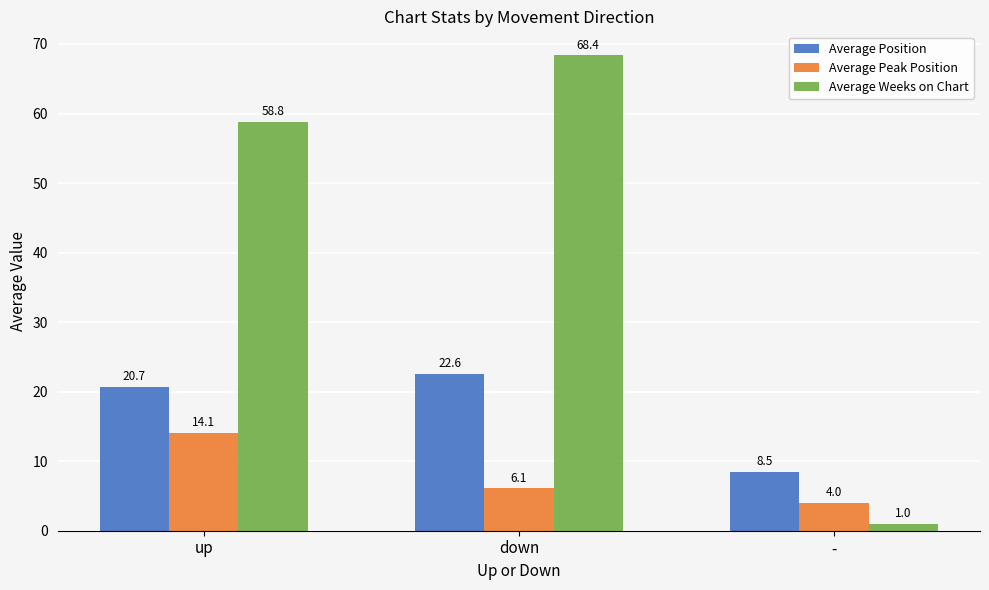

What is the value of the Average Position bar at the 3rd from the left?

8.5